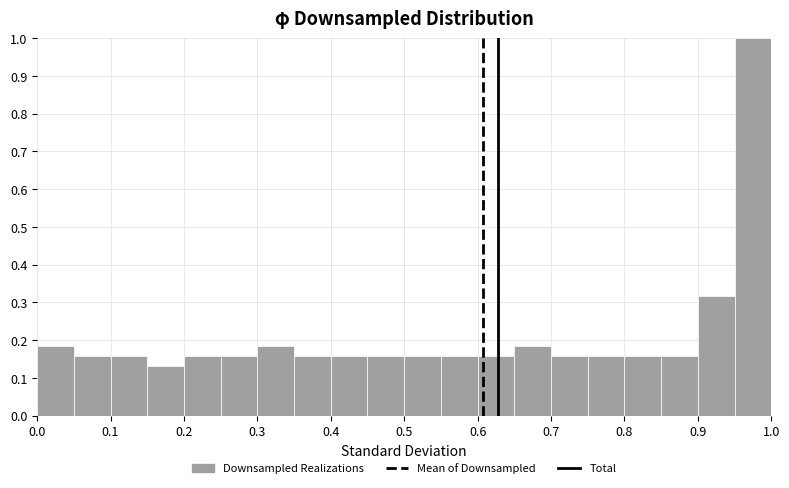

Reading left to right, list every bar in this chart as the range it spans on the x-axis followed by its height. The values are not printed on the chart, so give them approximately, as read against the axis.

0.00 to 0.05: 0.18
0.05 to 0.10: 0.16
0.10 to 0.15: 0.16
0.15 to 0.20: 0.13
0.20 to 0.25: 0.16
0.25 to 0.30: 0.16
0.30 to 0.35: 0.18
0.35 to 0.40: 0.16
0.40 to 0.45: 0.16
0.45 to 0.50: 0.16
0.50 to 0.55: 0.16
0.55 to 0.60: 0.16
0.60 to 0.65: 0.16
0.65 to 0.70: 0.18
0.70 to 0.75: 0.16
0.75 to 0.80: 0.16
0.80 to 0.85: 0.16
0.85 to 0.90: 0.16
0.90 to 0.95: 0.32
0.95 to 1.00: 1.00